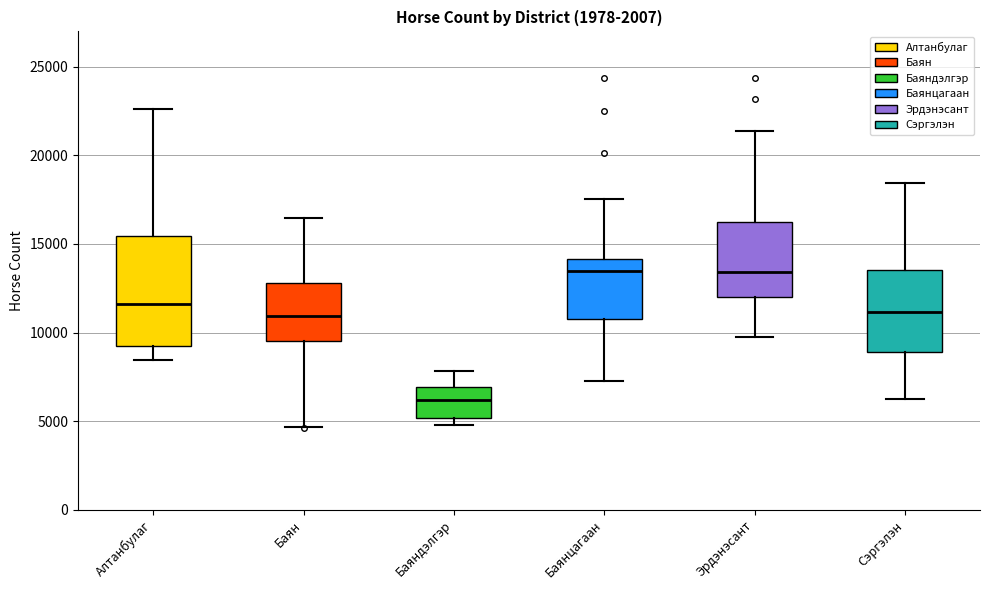

Which box has the lowest median line?

Баяндэлгэр